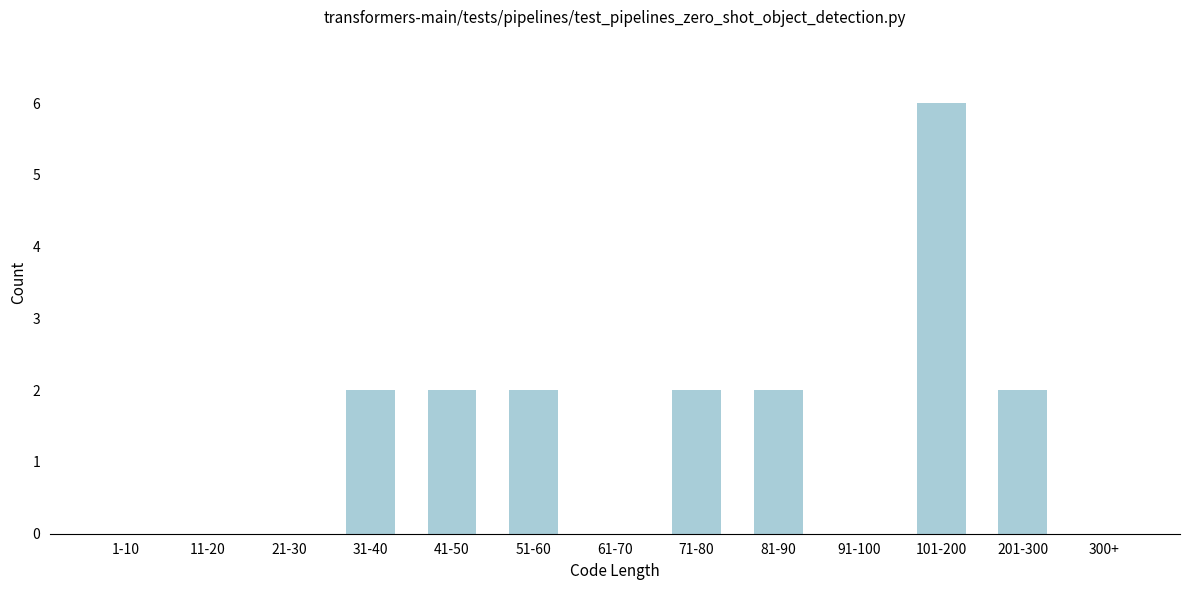

Reading left to right, list all the values displayed in this chart.

1-10=0	11-20=0	21-30=0	31-40=2	41-50=2	51-60=2	61-70=0	71-80=2	81-90=2	91-100=0	101-200=6	201-300=2	300+=0